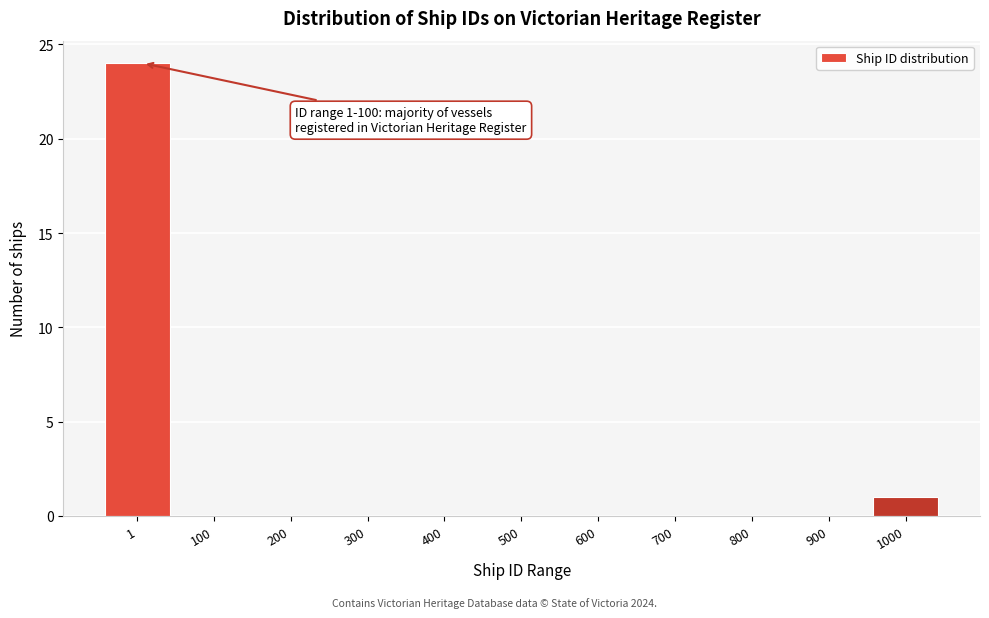

Reading left to right, extract all data points from this chart.

1=24	100=0	200=0	300=0	400=0	500=0	600=0	700=0	800=0	900=0	1000=1